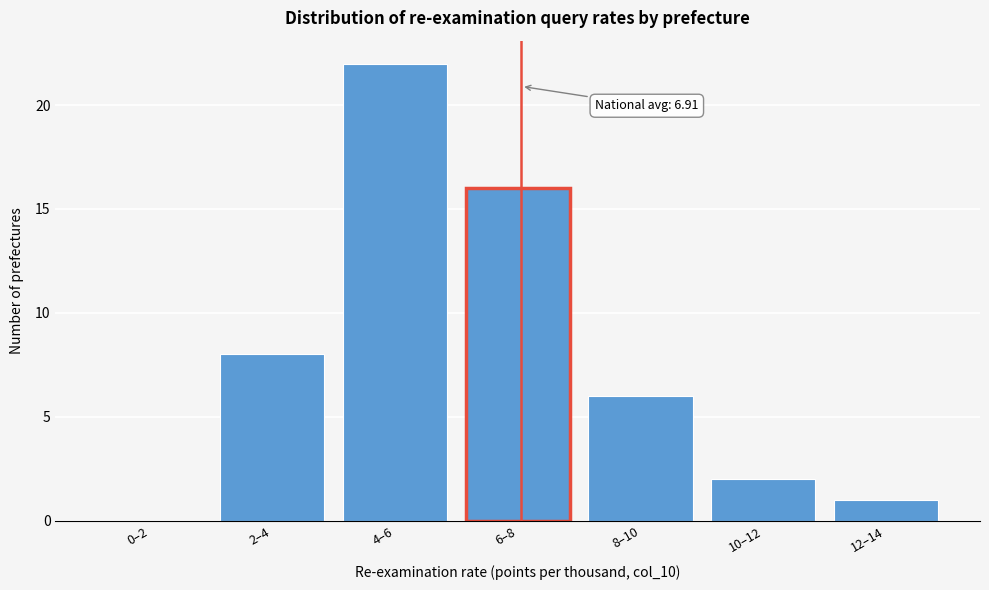

Reading left to right, transcribe all the data shown in this chart.

0–2=0	2–4=8	4–6=22	6–8=16	8–10=6	10–12=2	12–14=1